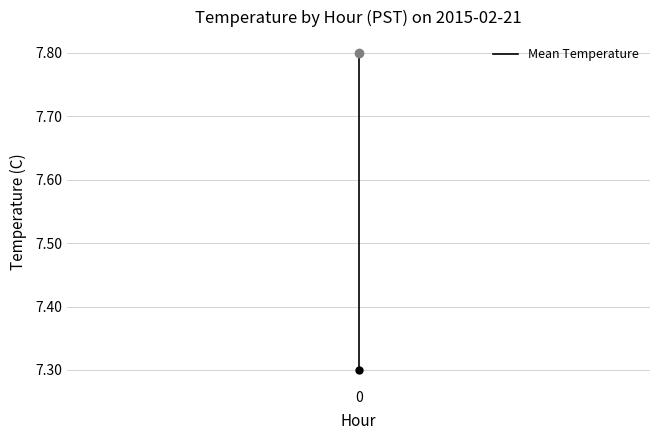

What is the sum of all values?

15.1